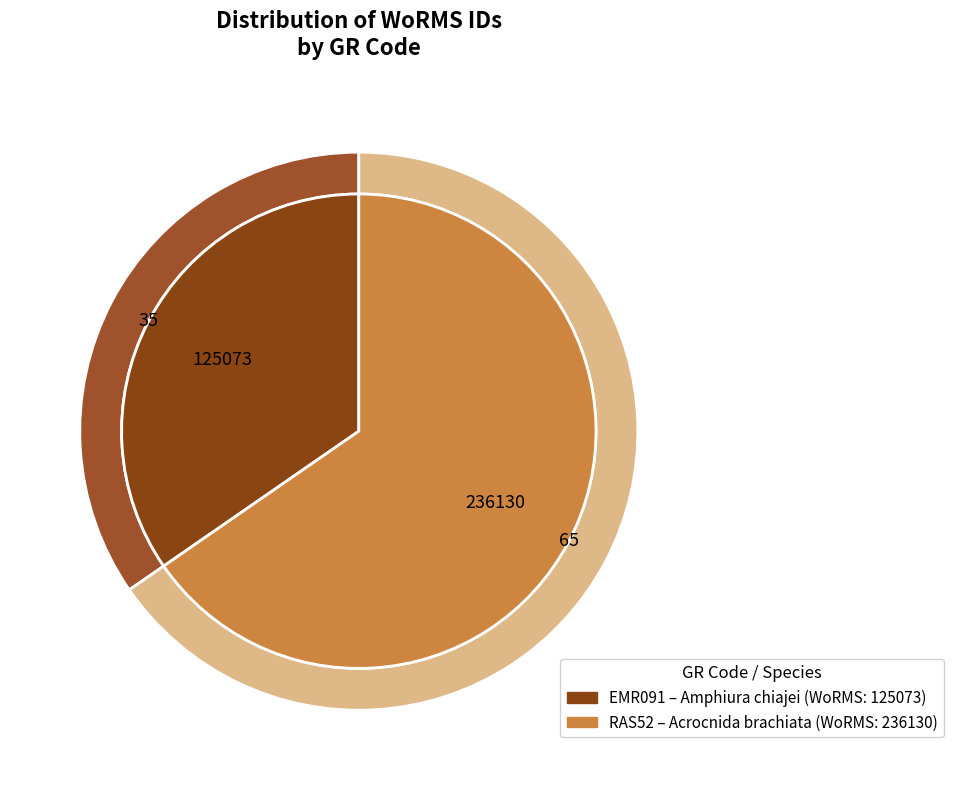

Does Ophiuroidea (RAS52) represent more than half of the total?

Yes